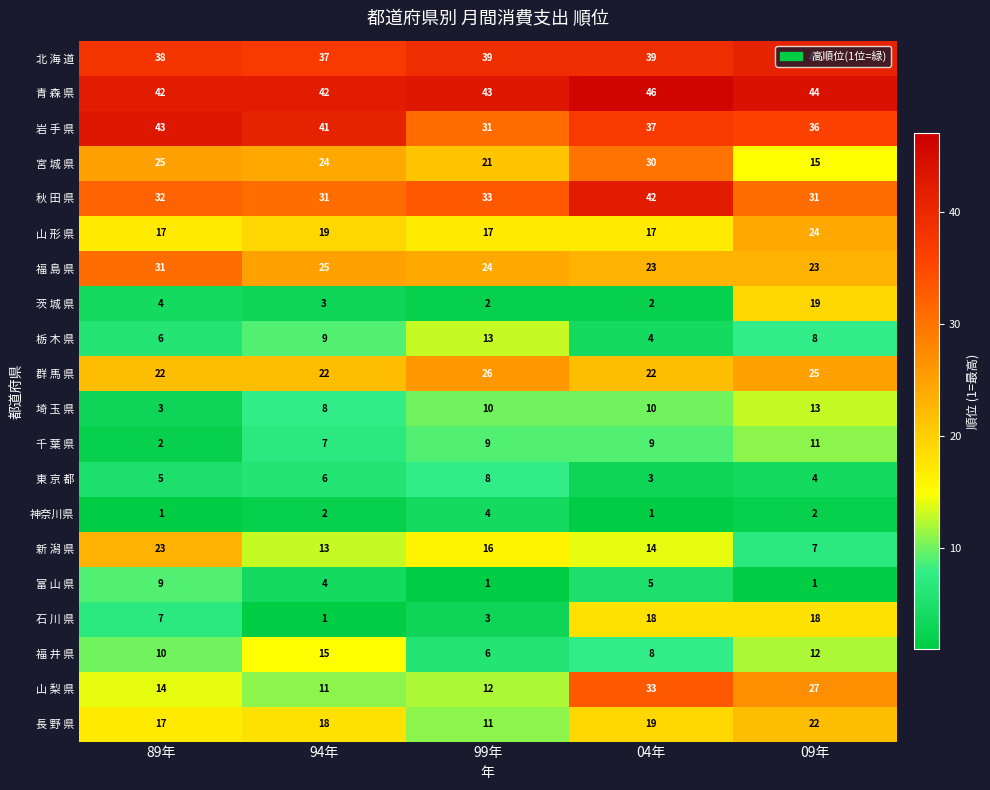

How many 千 葉 県 values are between 7 and 9?

3